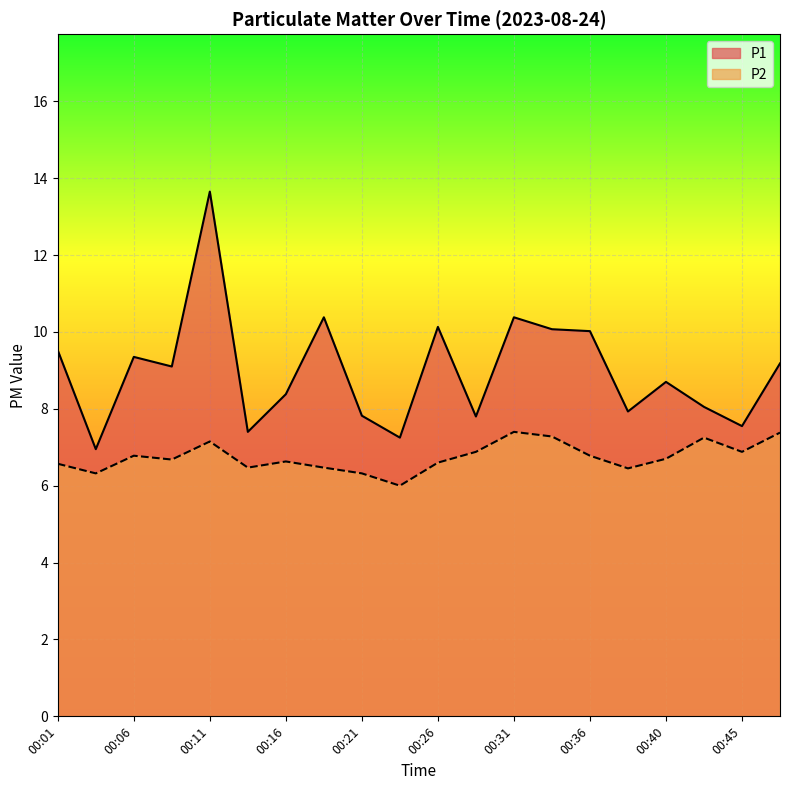

Rank the series at 00:16 from lowest to highest value.

P2, P1